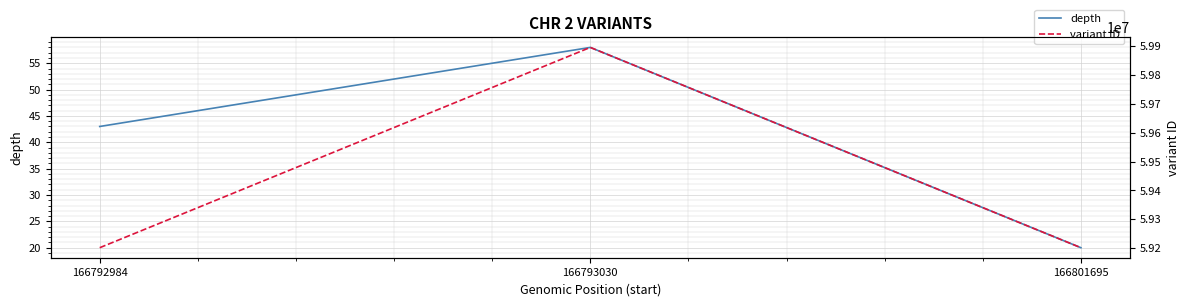

Reading left to right, list all the values displayed in this chart.

depth: 43	58	20
variant ID: 59201569	59896001	59201577